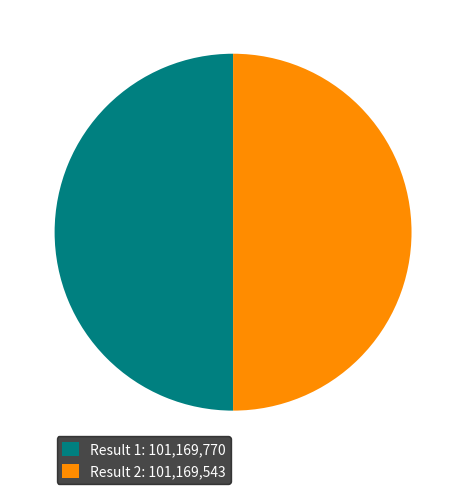

Do Result 2: 101,169,543 and Result 1: 101,169,770 together represent more than half of the pie?

Yes